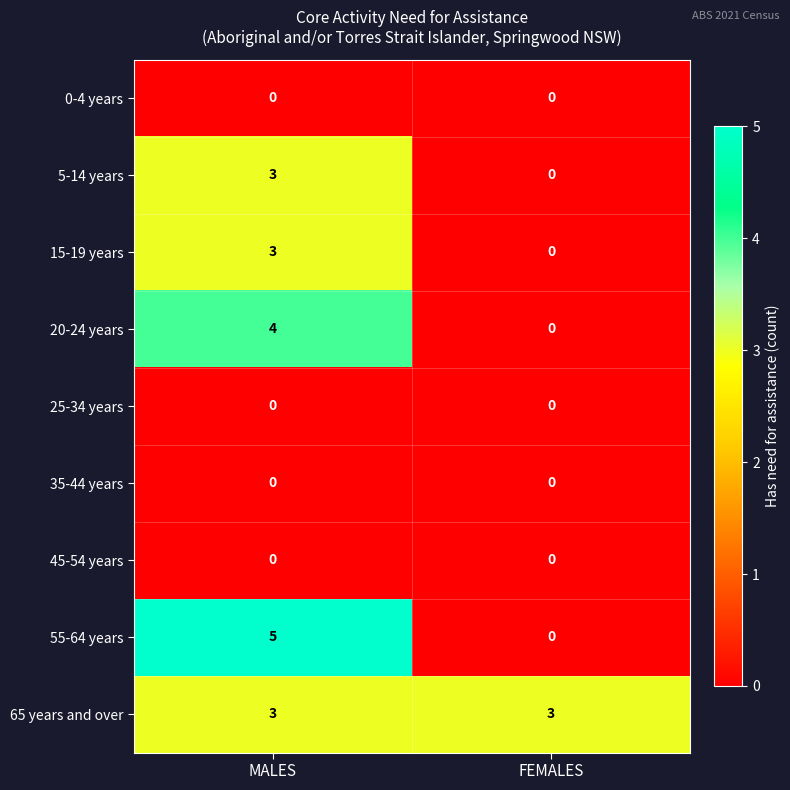

What is the maximum value shown in the chart?

5